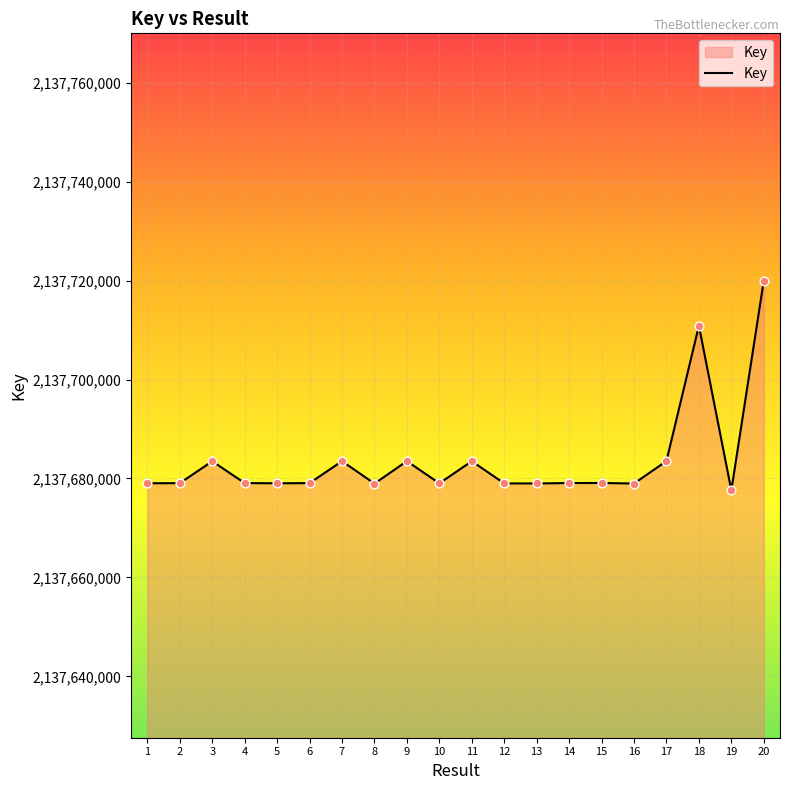

What is the ratio of the value at 17 to the value at 1?

1.0